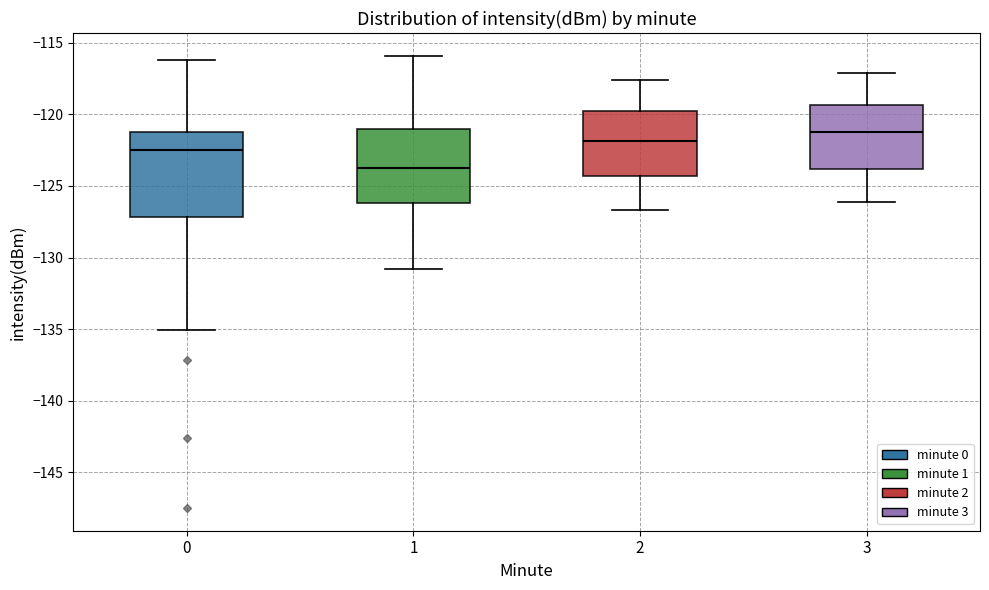

Reading left to right, read every box against the y-axis: the position of its median line, the range the box covers, and the ends of its whiskers. The values are not printed on the chart, so give them approximately, as read against the axis.

0: median -122.5, box -127.0 to -121.0, whiskers -135.0 to -116.0
1: median -124.0, box -126.0 to -121.0, whiskers -131.0 to -116.0
2: median -122.0, box -124.5 to -119.5, whiskers -126.5 to -117.5
3: median -121.0, box -124.0 to -119.5, whiskers -126.0 to -117.0